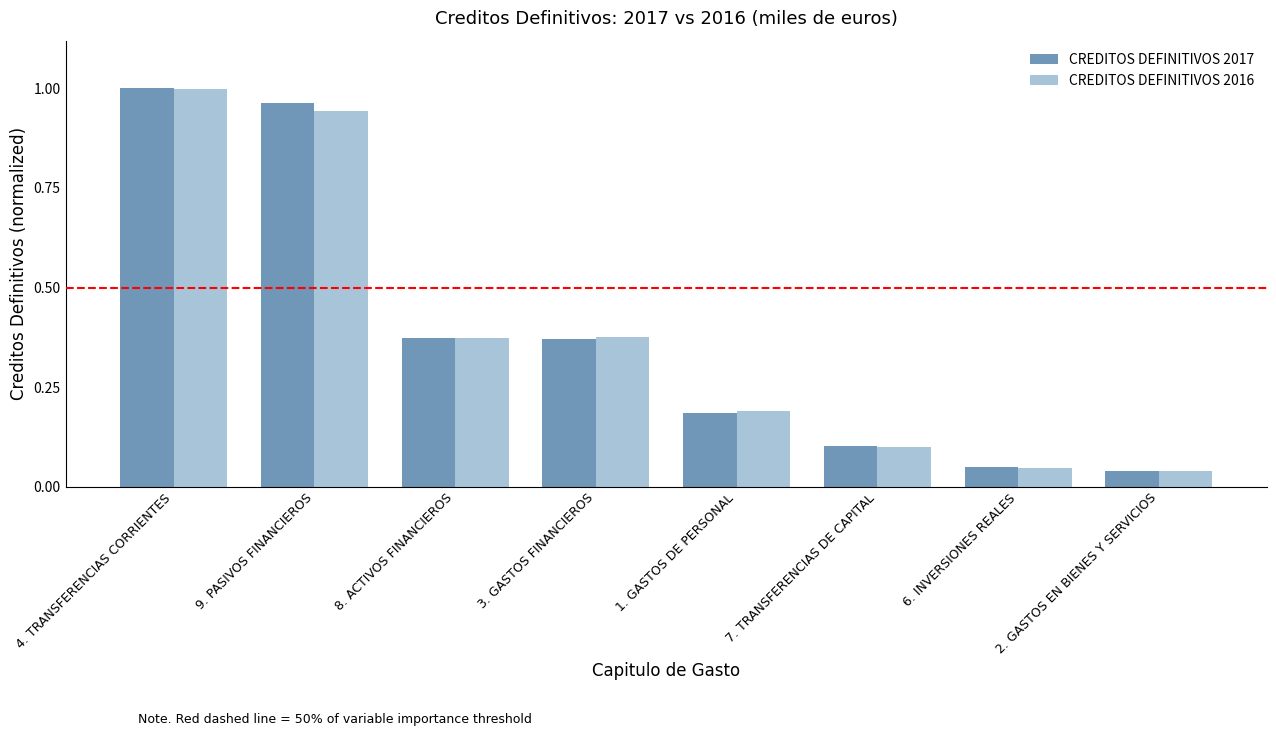

What position from the left is 8. ACTIVOS FINANCIEROS?

3